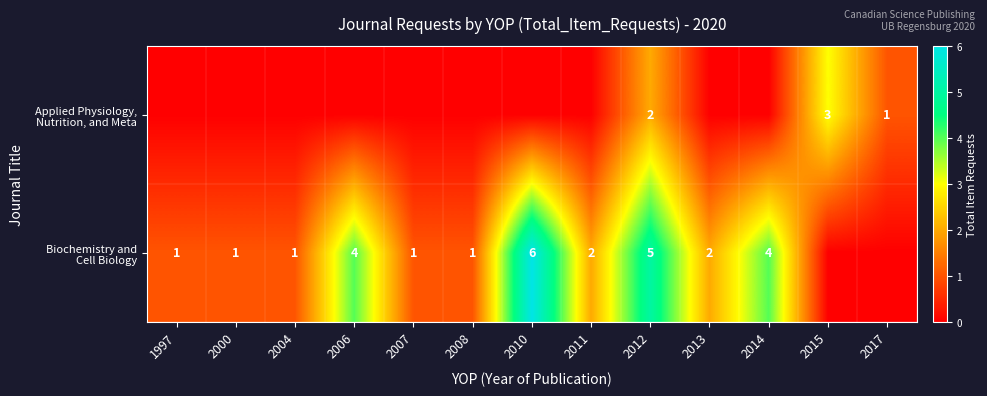

What is the sum of all Biochemistry and Cell Biology values?

28